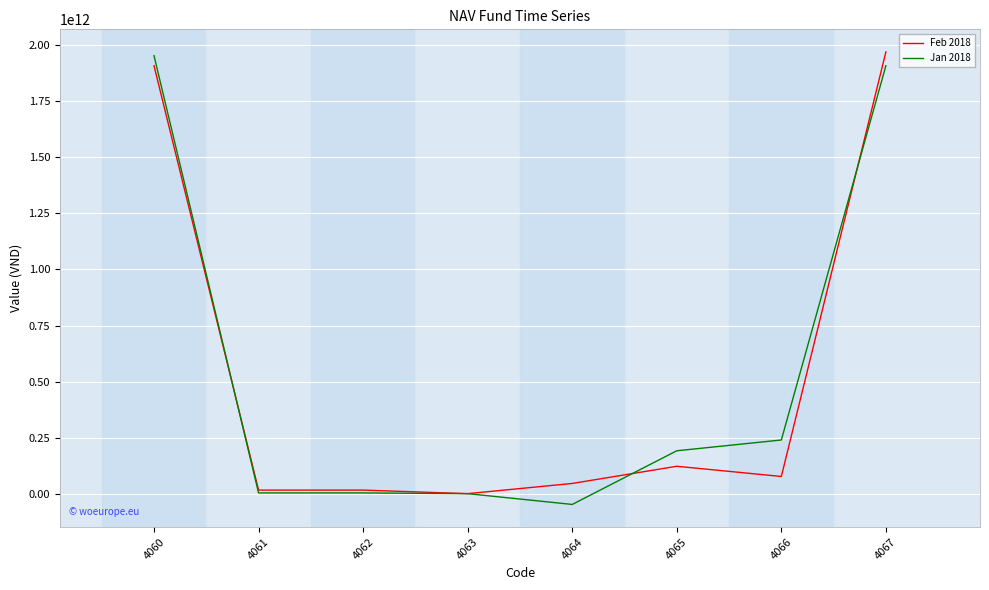

Which series changed the most between 4060 and 4065?

Feb 2018